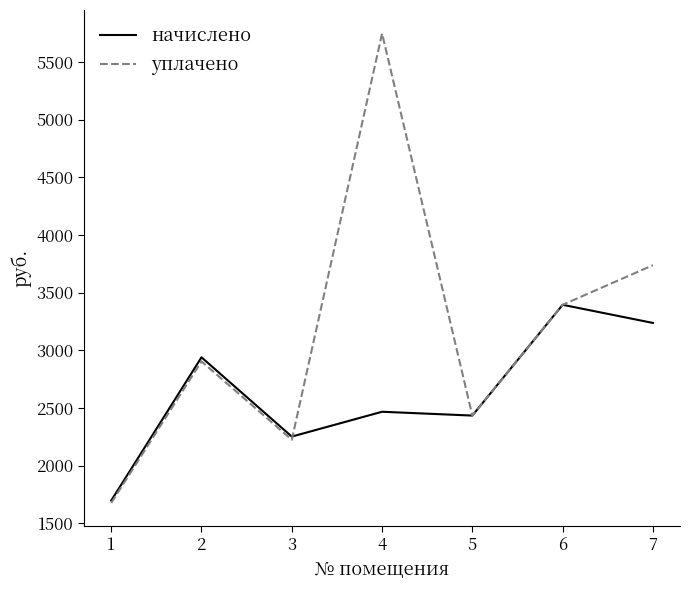

Is it true that уплачено equals 1882.8 at 2?

False